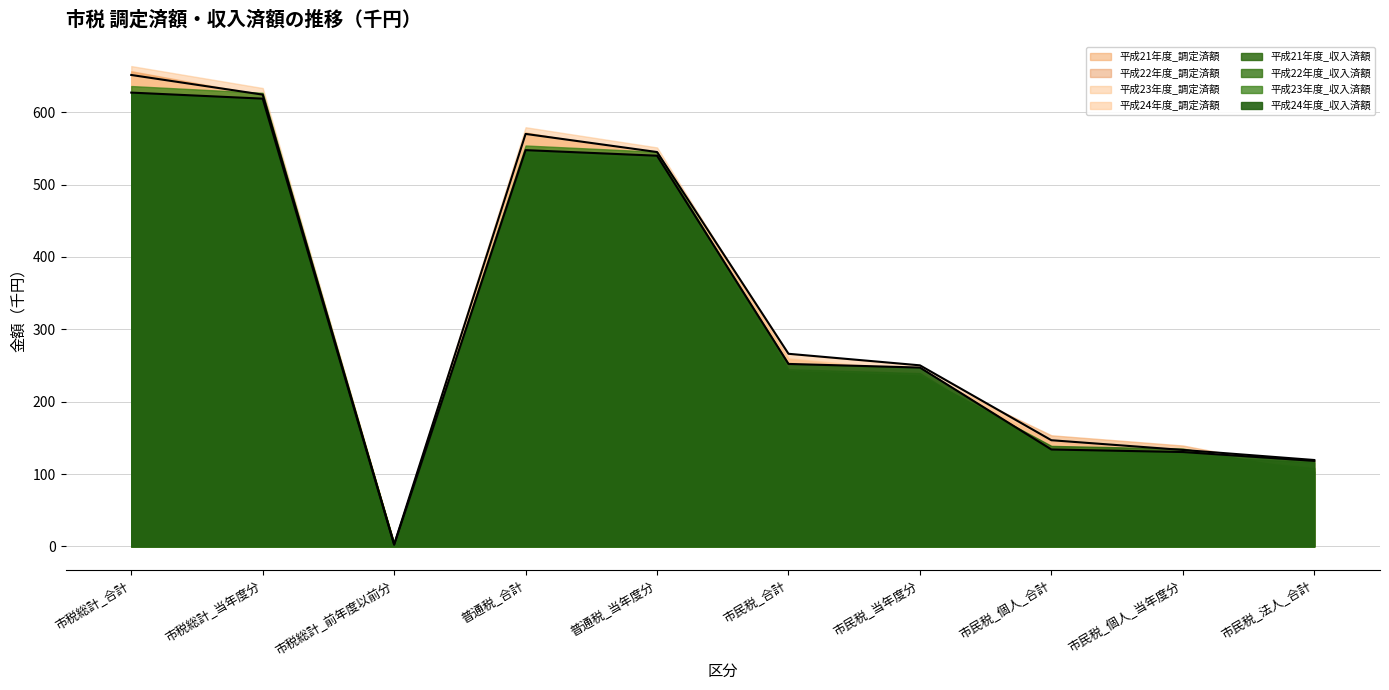

How many values in the 平成24年度_調定済額_line series exceed 266?

5